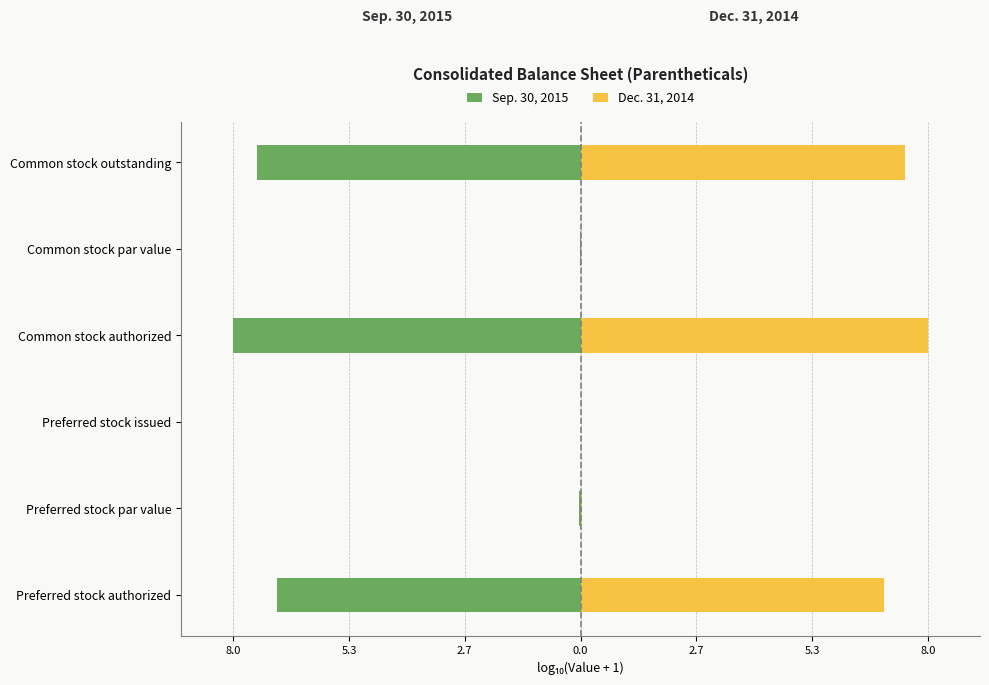

What is the minimum value for Sep. 30, 2015?

-8.0